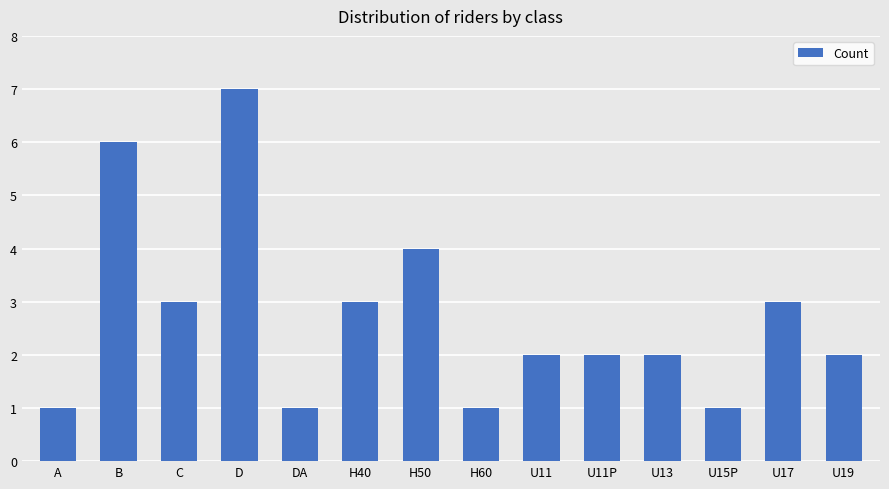

What is the average value?

3